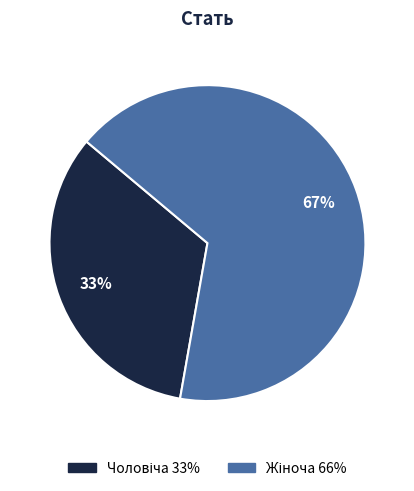

To the nearest percent, what is the average slice percentage?

50%